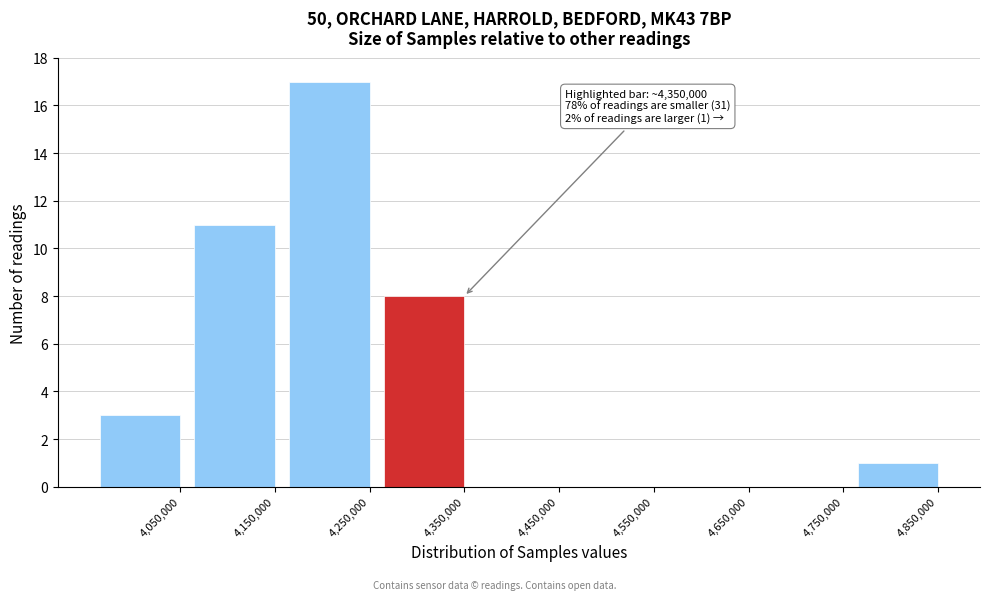

Reading left to right, extract all data points from this chart.

4,050,000=3	4,150,000=11	4,250,000=17	4,350,000=8	4,450,000=0	4,550,000=0	4,650,000=0	4,750,000=0	4,850,000=1